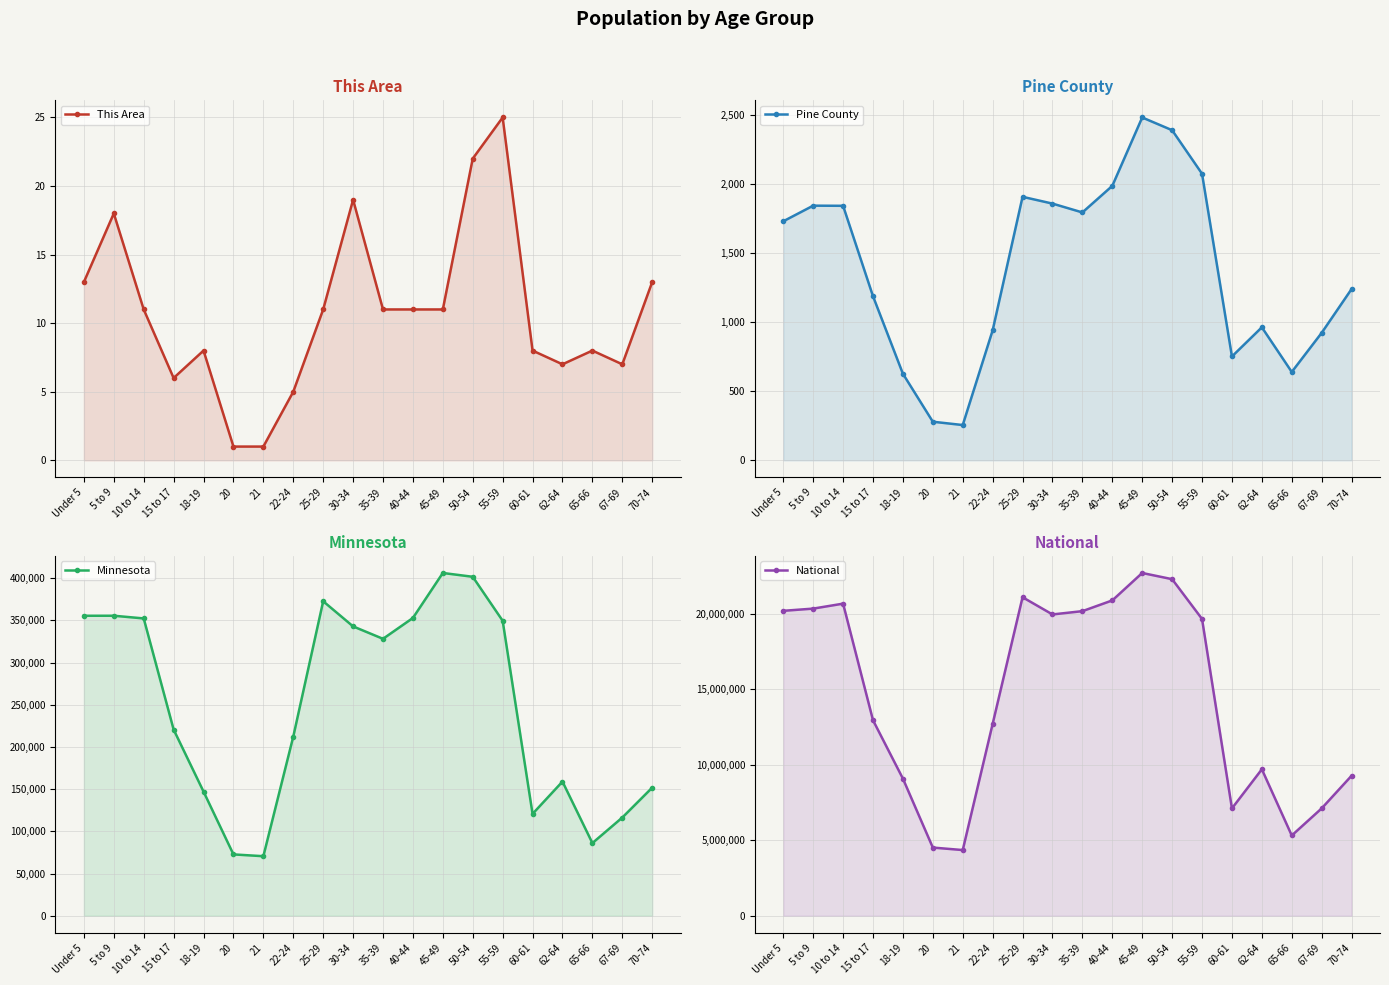

Which category has the lowest value in the This Area series?

20